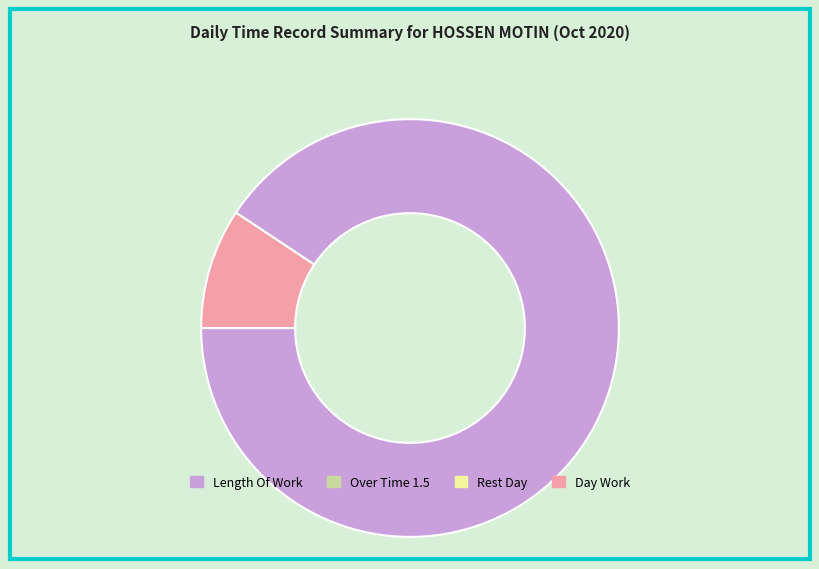

Is there a majority slice in this chart?

Yes